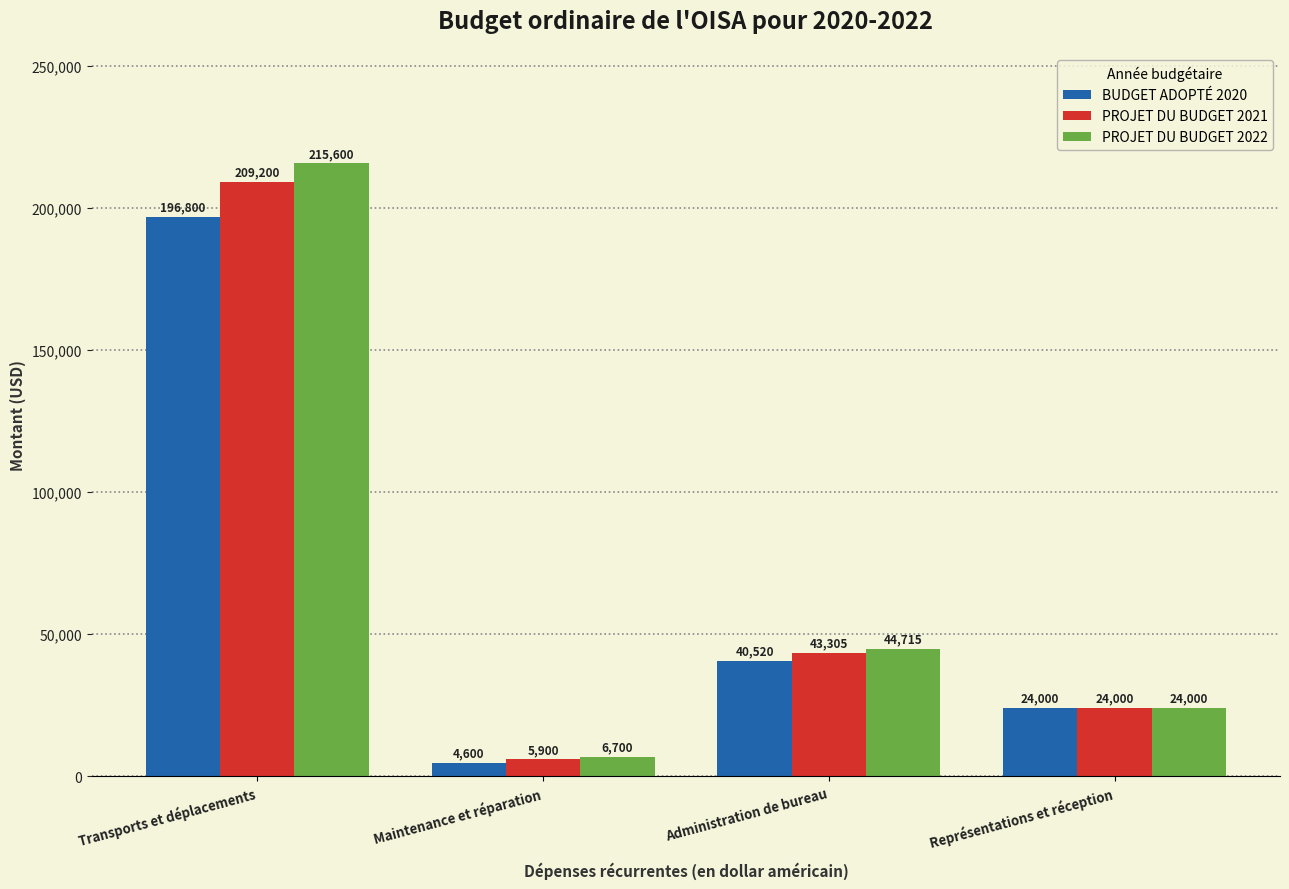

What is the difference between the maximum and minimum values in the BUDGET ADOPTÉ 2020 series?

192200